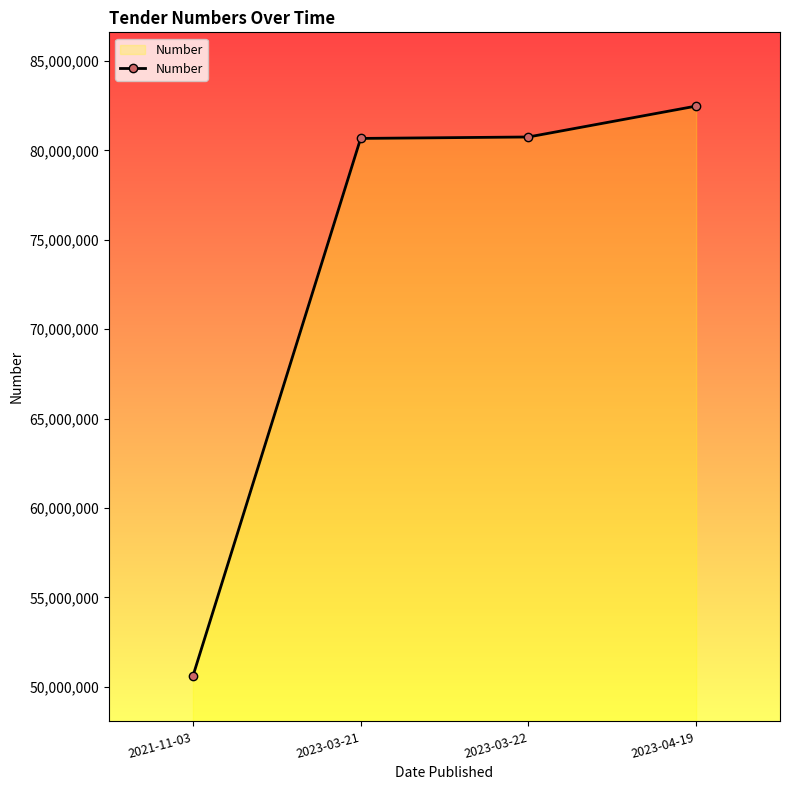

What is the label of the 1st point from the right?

2023-04-19